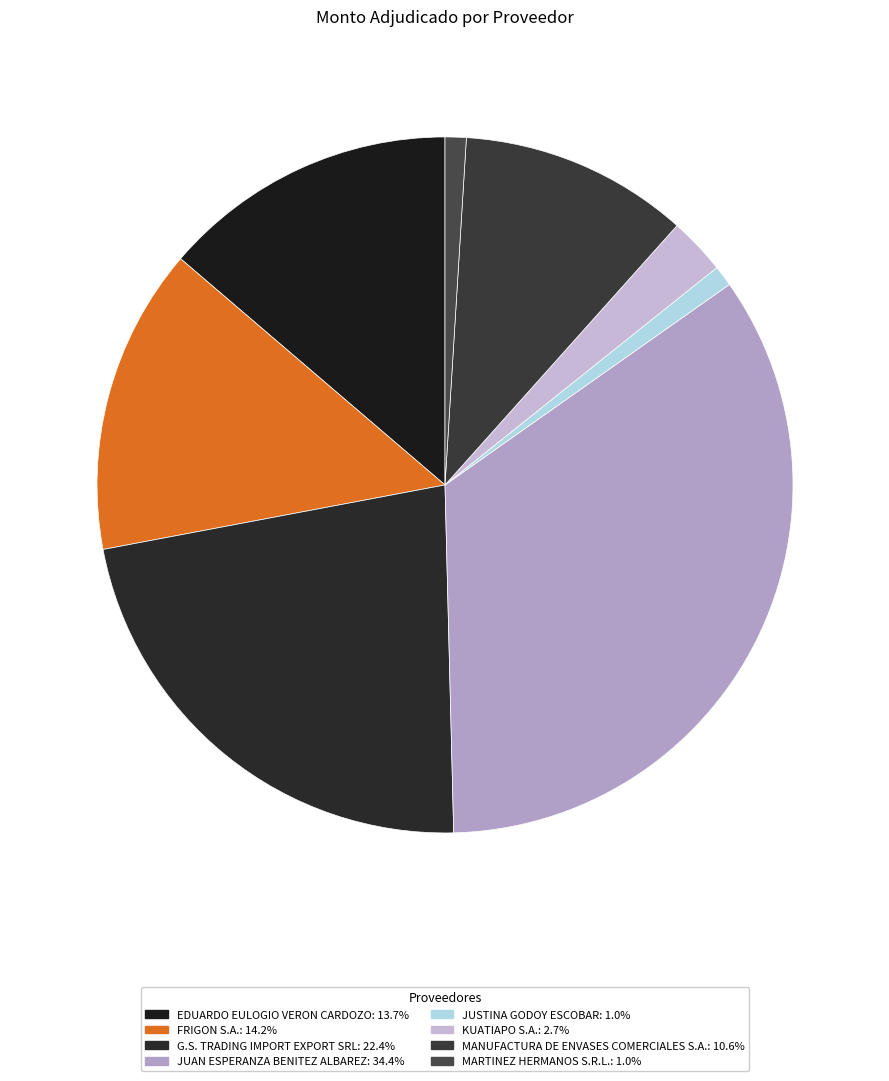

How many slices are in this pie chart?

8